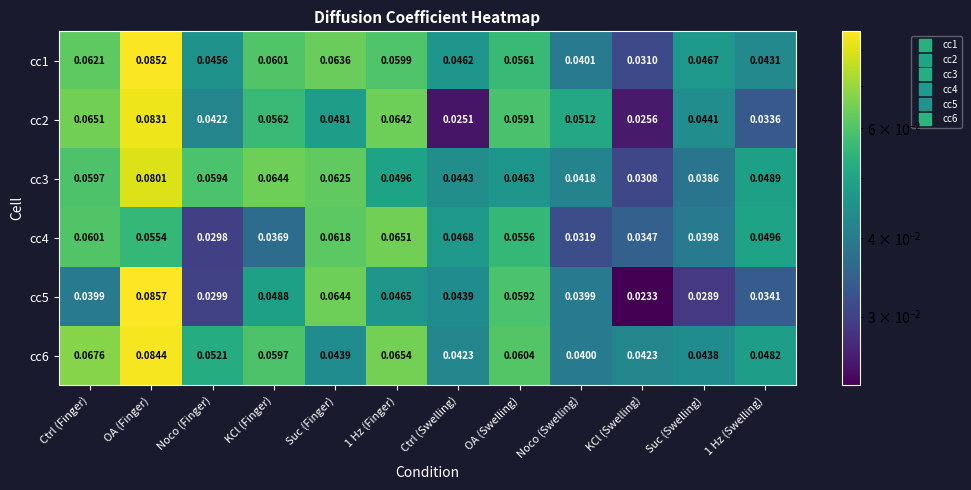

Which series has the widest spread of values?

cc5